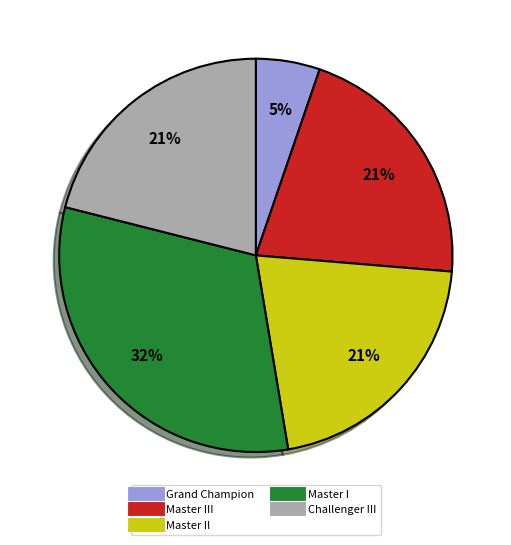

Is there any slice that represents more than half of the pie?

No